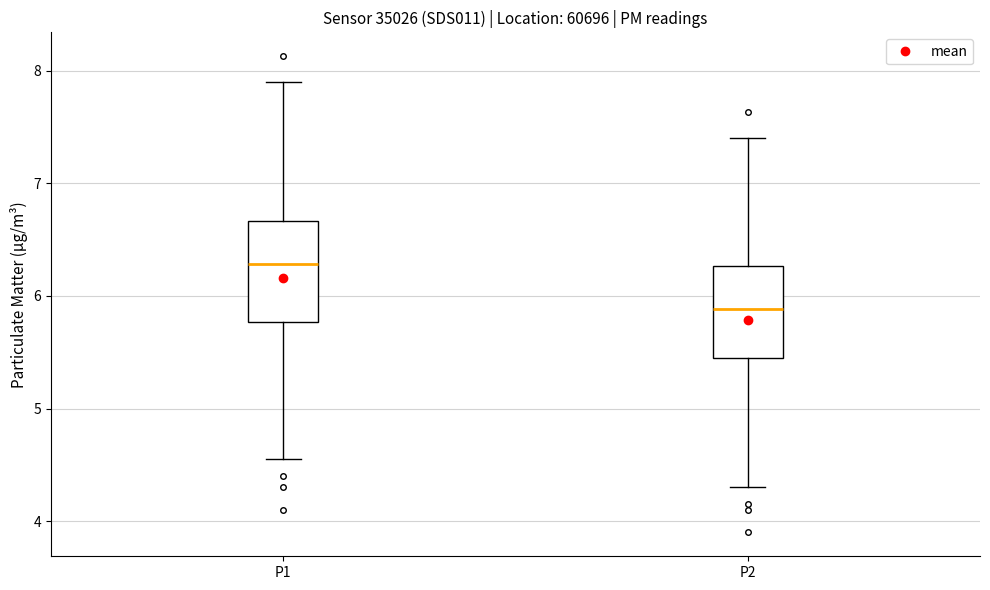

Reading left to right, read every box against the y-axis: the position of its median line, the range the box covers, and the ends of its whiskers. The values are not printed on the chart, so give them approximately, as read against the axis.

P1: median 6.3, box 5.8 to 6.7, whiskers 4.6 to 7.9
P2: median 5.9, box 5.4 to 6.3, whiskers 4.3 to 7.4